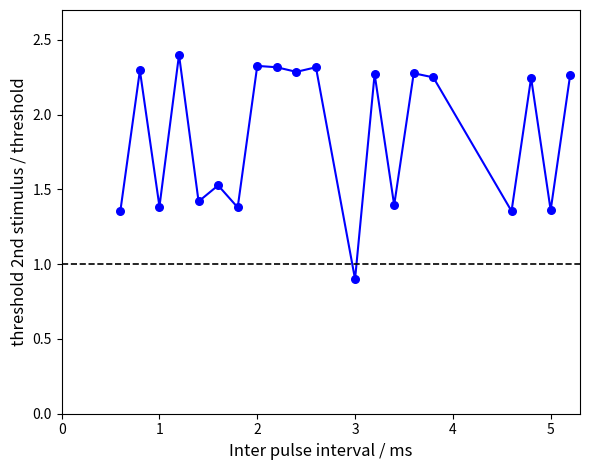

What is the range of X values (max minus min)?

4.6